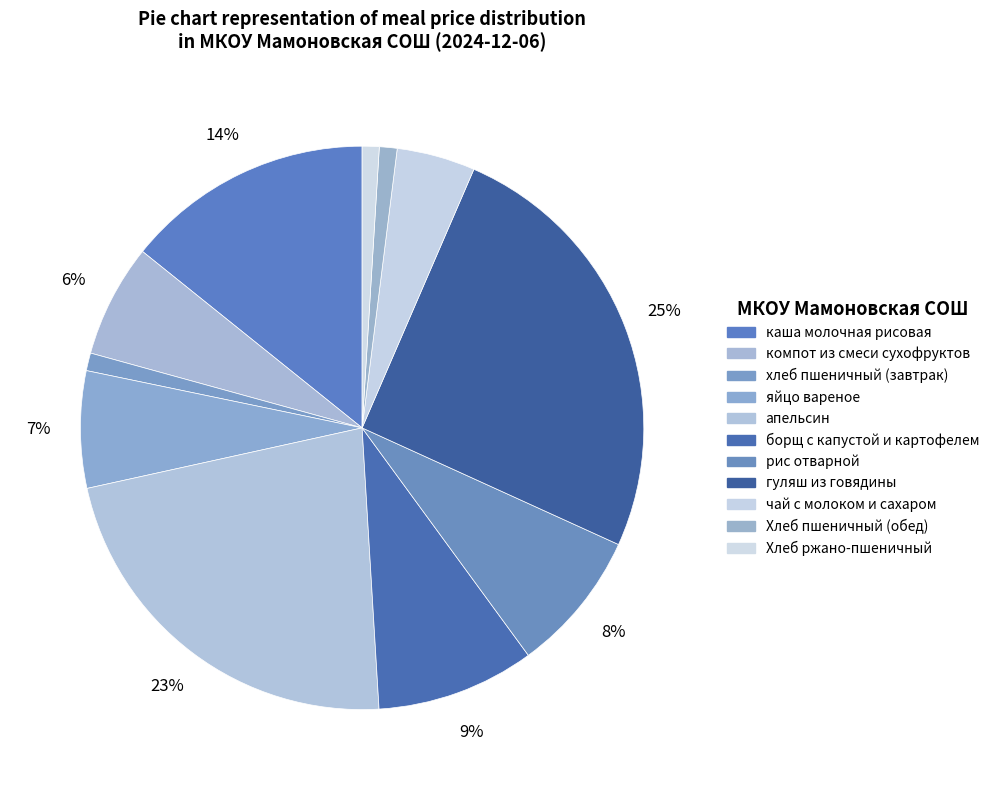

To the nearest percent, what portion does рис отварной represent?

8%